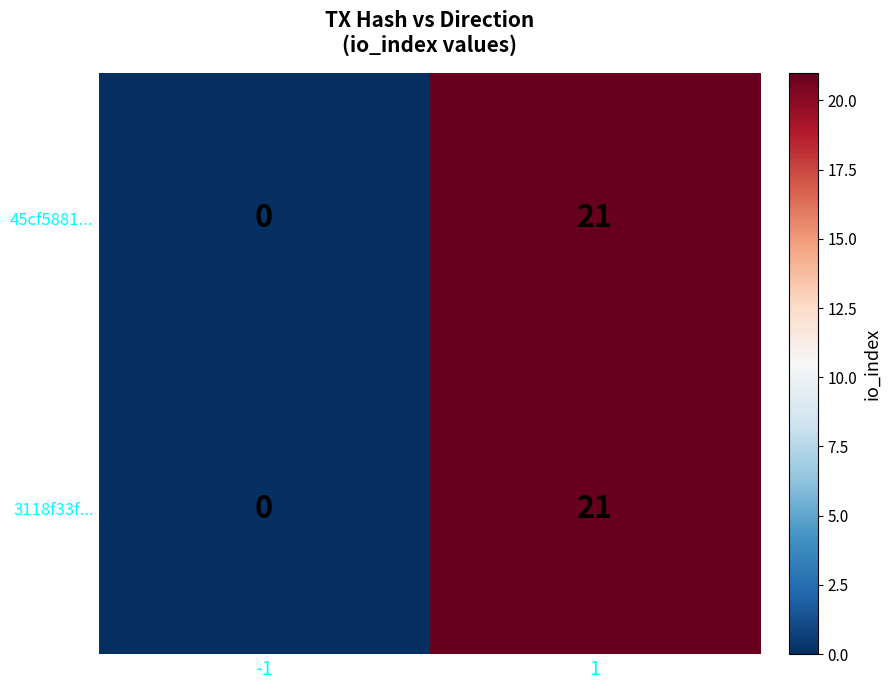

List the labels in order of 3118f33f... value, largest first.

1, -1